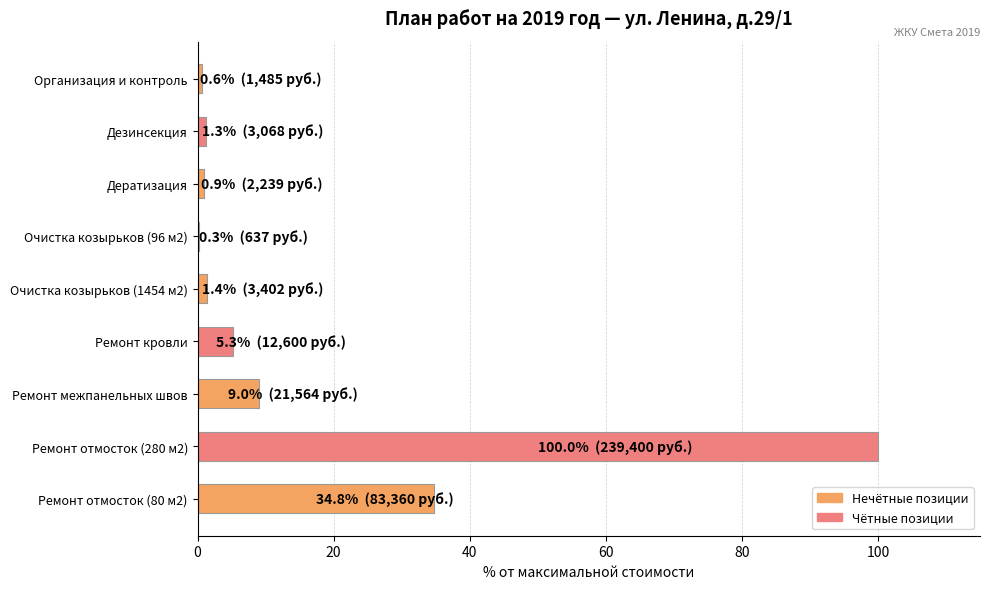

Approximately how many times larger is the value at Ремонт кровли compared to Ремонт межпанельных швов?

0.6